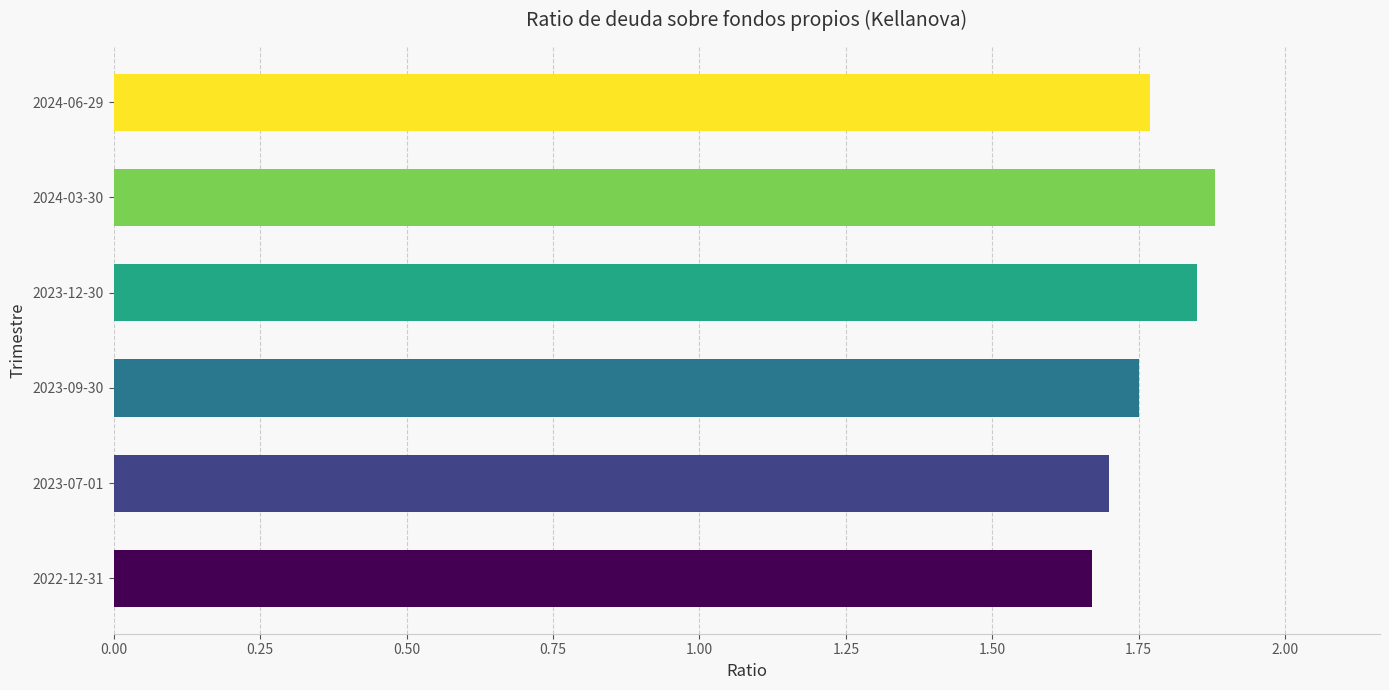

List the labels in order of value, smallest first.

2022-12-31, 2023-07-01, 2023-09-30, 2024-06-29, 2023-12-30, 2024-03-30